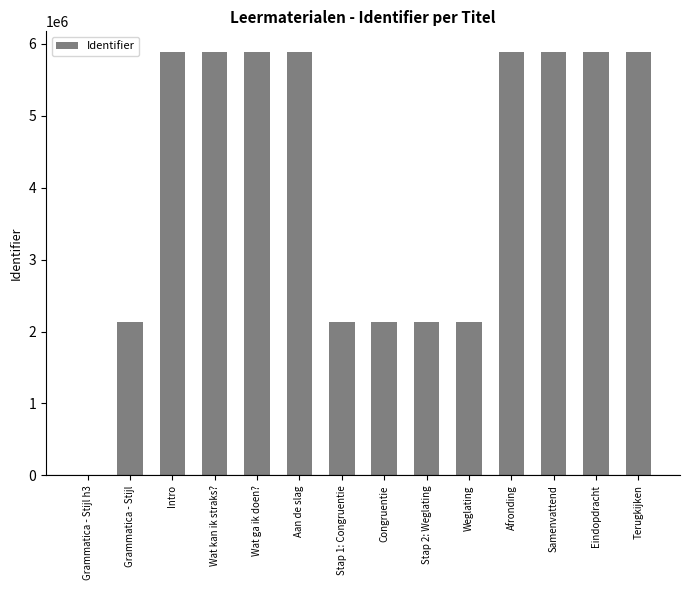

Read the value at Weglating, to the nearest 50.

2137800